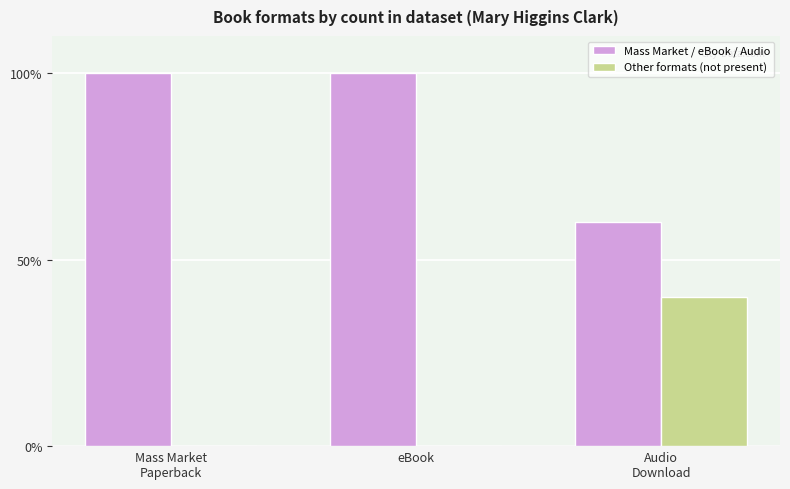

True or false: Mass Market / eBook / Audio has a value of 100 at eBook.

True